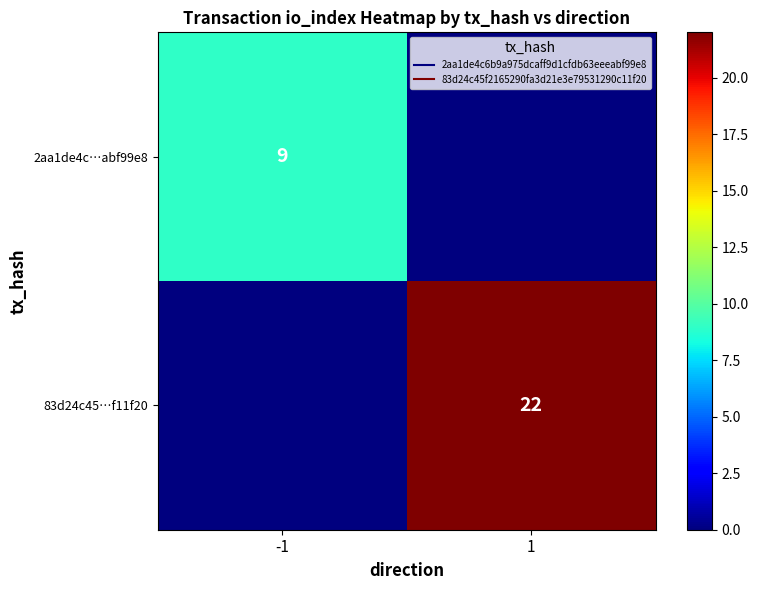

Which series has the widest spread of values?

83d24c45…f11f20